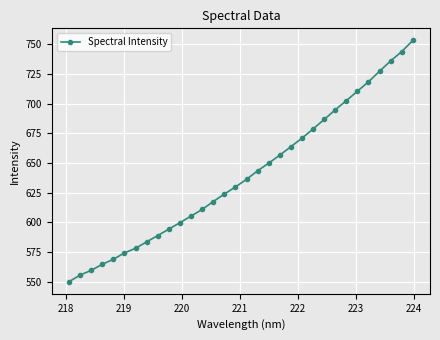

What is the average value?

640.0